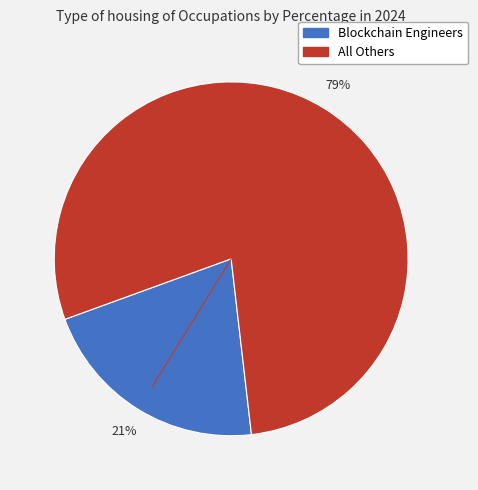

To the nearest percent, what is the average slice percentage?

50%